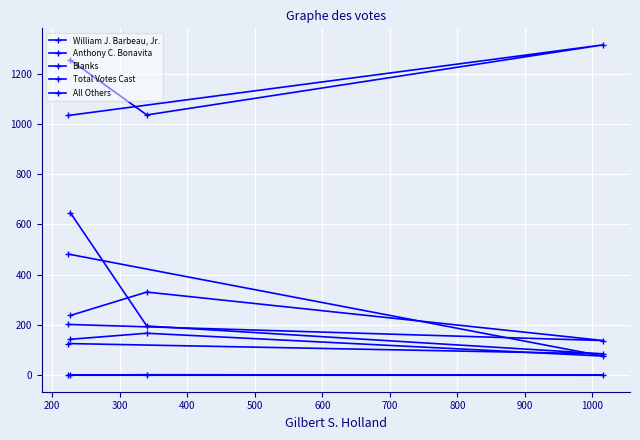

At how many categories does at least one series exceed 66?

4